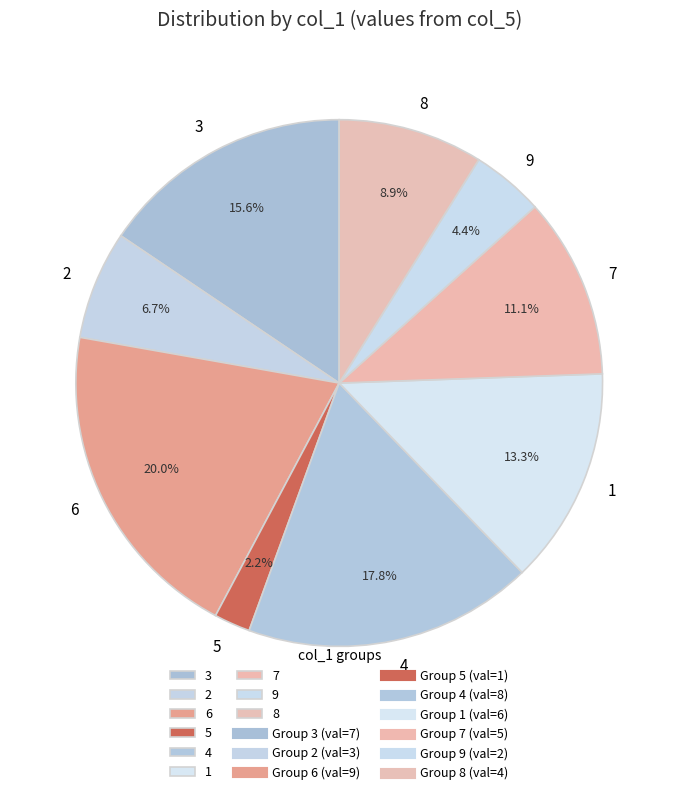

Which slice is the largest?

6